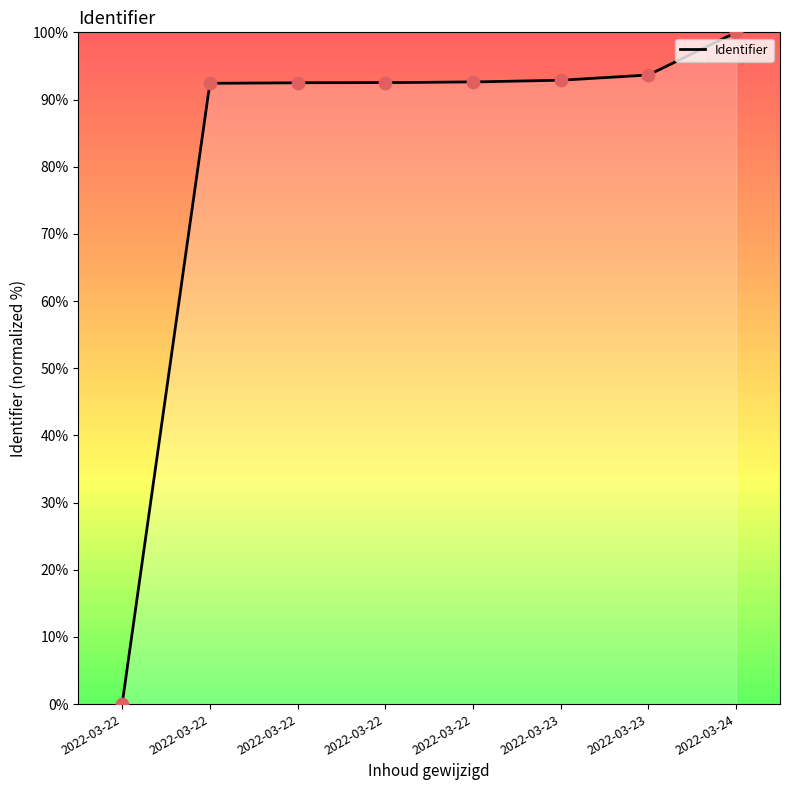

What is the change in value from 2022-03-23 to 2022-03-24?

+6.4